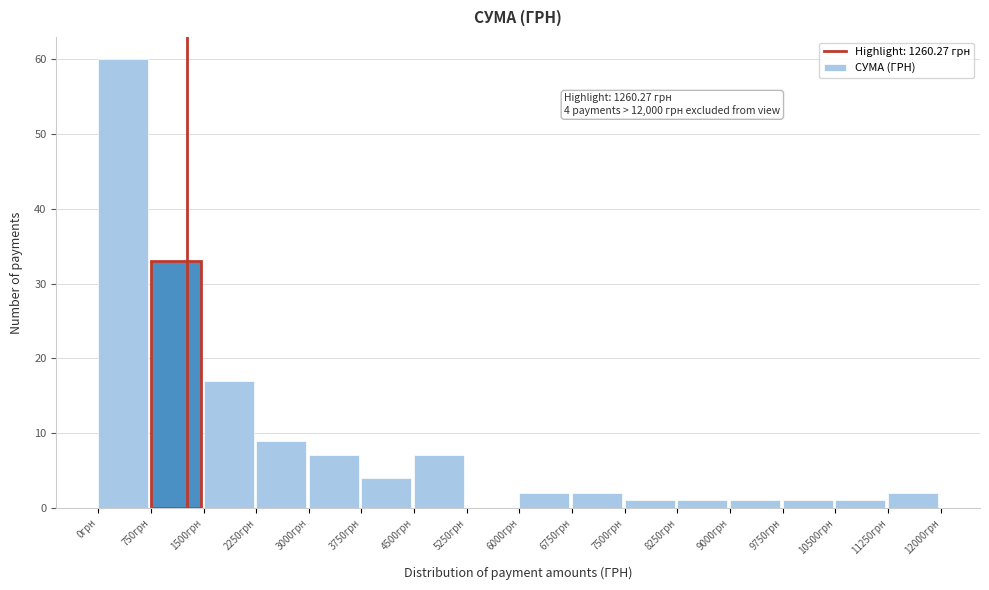

Over which range of the x-axis is the bar tallest?

0 to 750